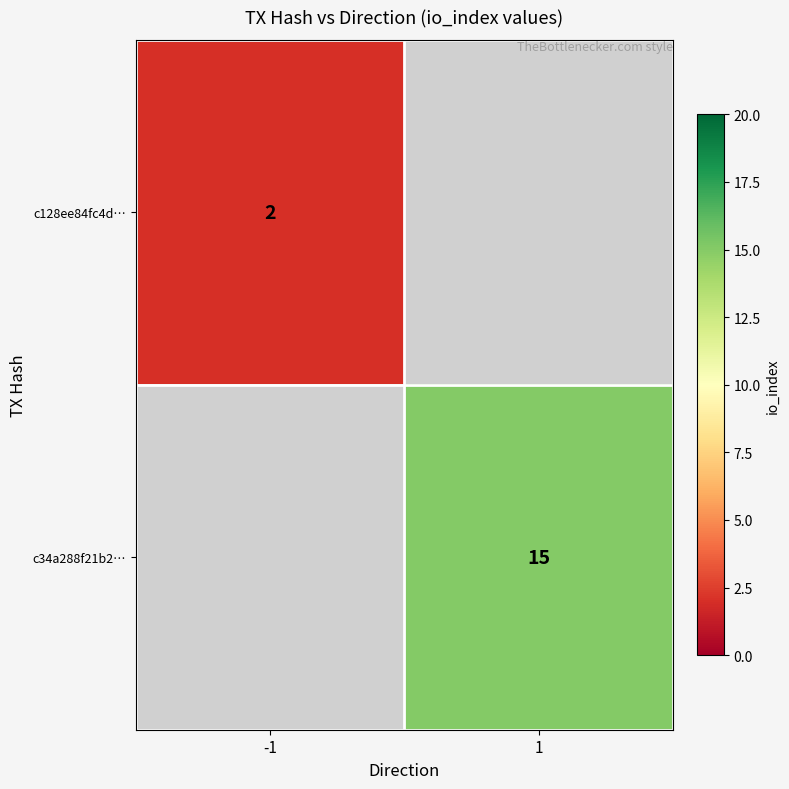

True or false: c34a288f21b2… has a value of 3 at 1.

False